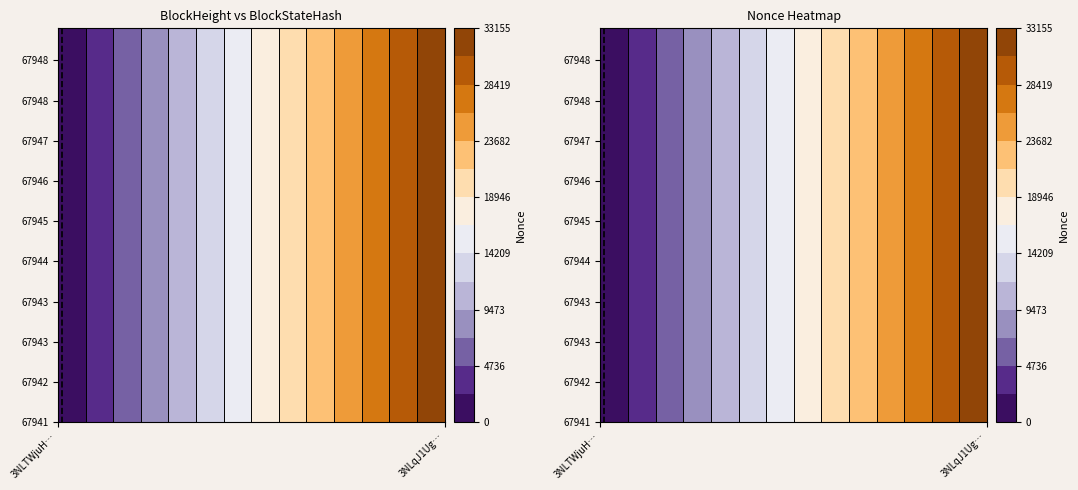

Rank the series by their maximum value, from highest to lowest.

3NLqJ1UgqAUnarj4eK5rxARgcG7KrwKd2KVhrtz, 3NLTWjuHxMxK7mgU4yETK39c95LN9Z1pPyDggAm